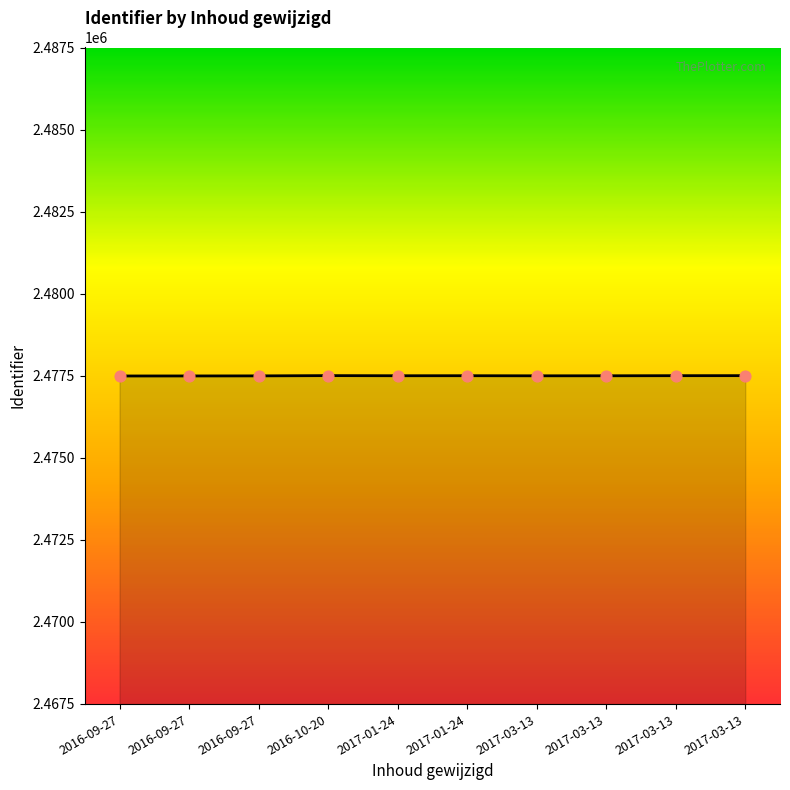

How many lines are shown in the chart?

1